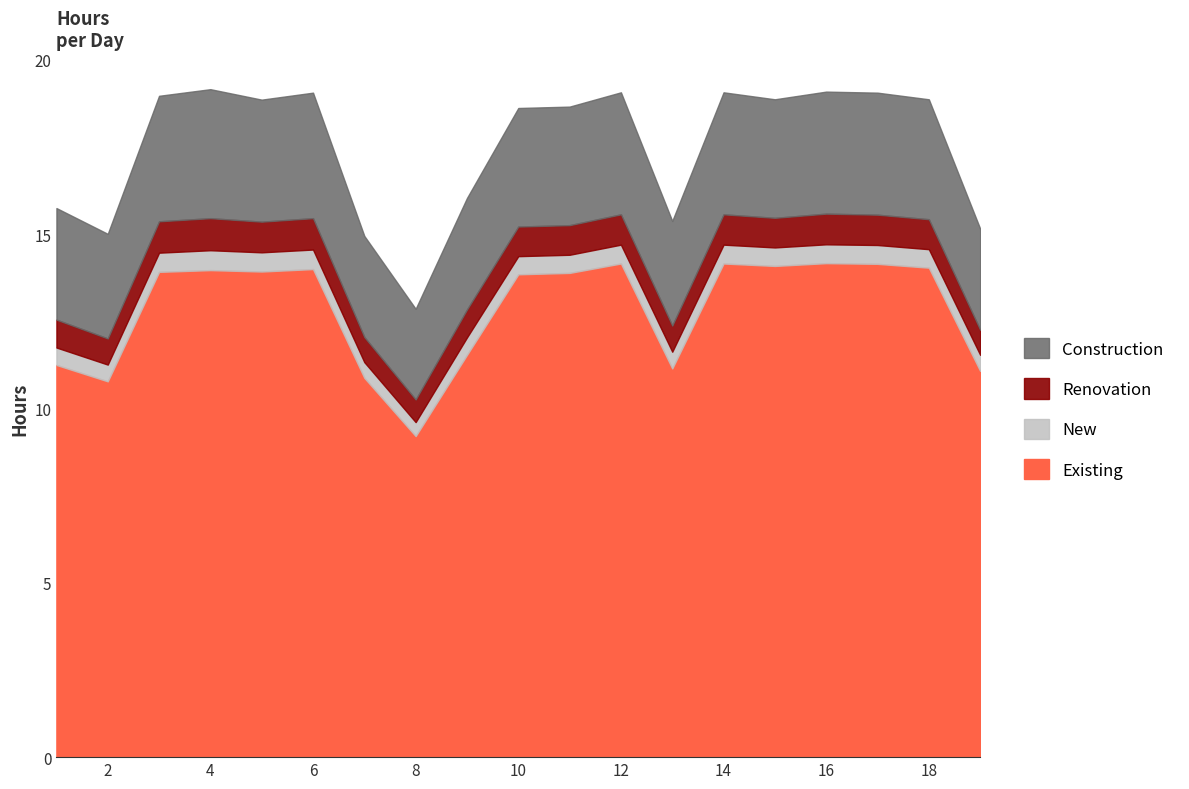

Reading right to left, what are all the values shown in this chart?

Existing: 11.1	14.0	14.2	14.2	14.1	14.2	11.2	14.2	13.9	13.8	11.5	9.2	10.9	14.0	13.9	14.0	13.9	10.8	11.2
New: 0.5	0.5	0.5	0.5	0.5	0.5	0.5	0.5	0.5	0.5	0.5	0.4	0.5	0.6	0.6	0.6	0.6	0.5	0.5
Renovation: 0.7	0.9	0.9	0.9	0.8	0.9	0.8	0.9	0.8	0.8	0.8	0.7	0.7	0.9	0.9	0.9	0.9	0.8	0.8
Construction: 2.9	3.4	3.5	3.5	3.4	3.5	3.0	3.5	3.4	3.4	3.2	2.6	2.9	3.6	3.5	3.7	3.6	3.0	3.2